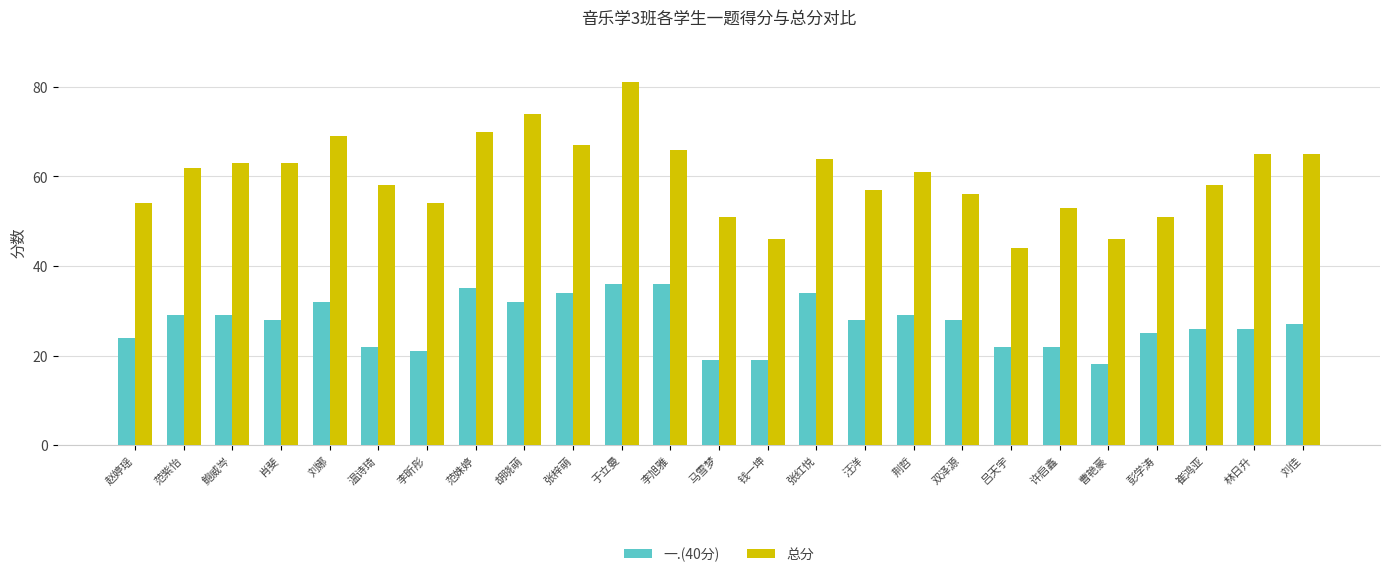

What is the label of the 8th bar from the left?

范姝婷